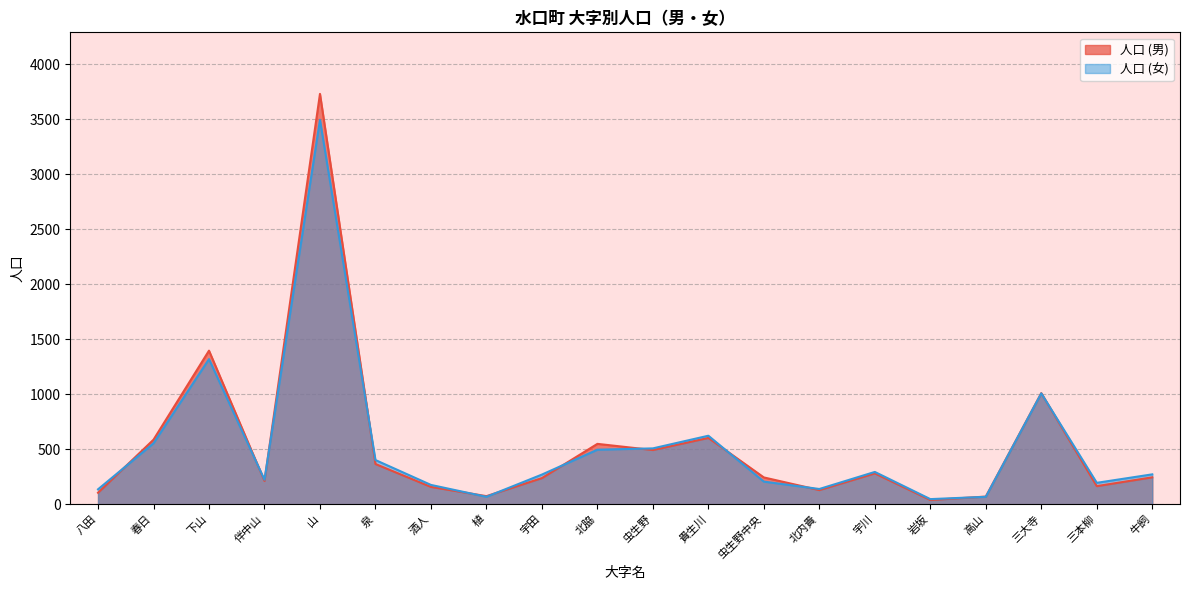

At which category does 人口 (男) reach its first local peak?

下山